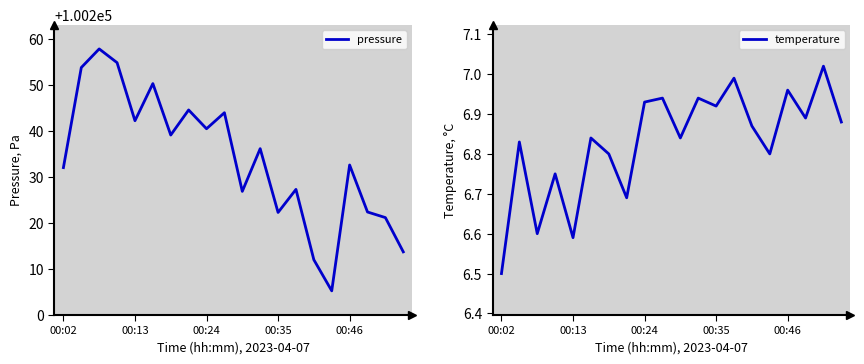

True or false: pressure and temperature intersect in this chart.

False